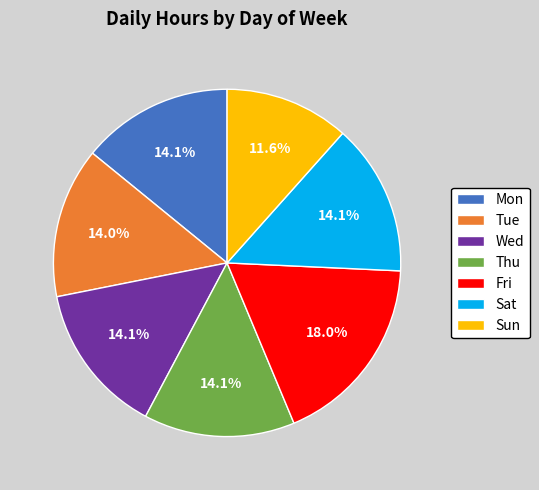

Do Wed and Thu together represent more than half of the pie?

No